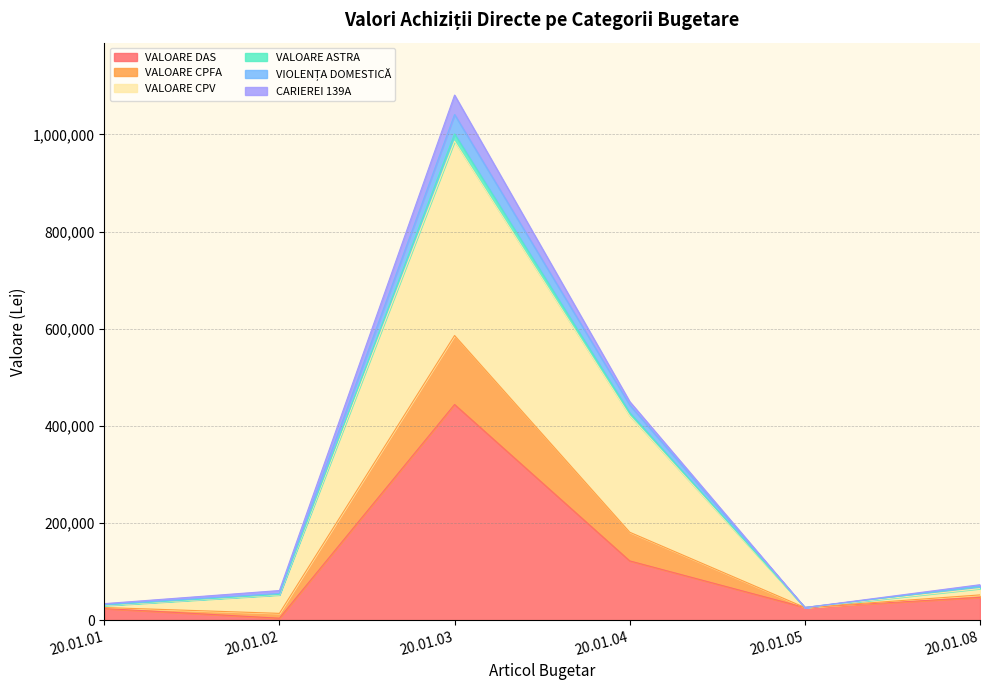

At which category is the sum across all series the highest?

20.01.03